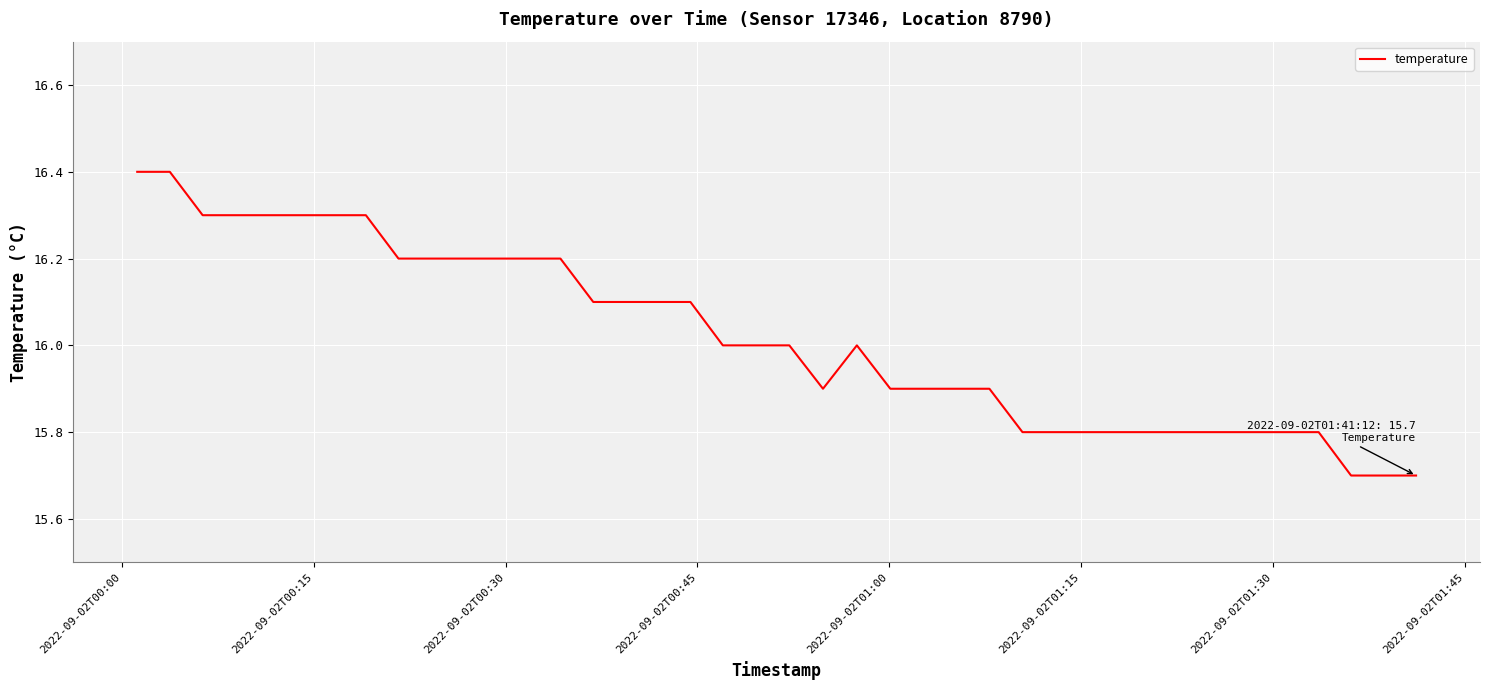

What is the greatest value displayed?

16.4